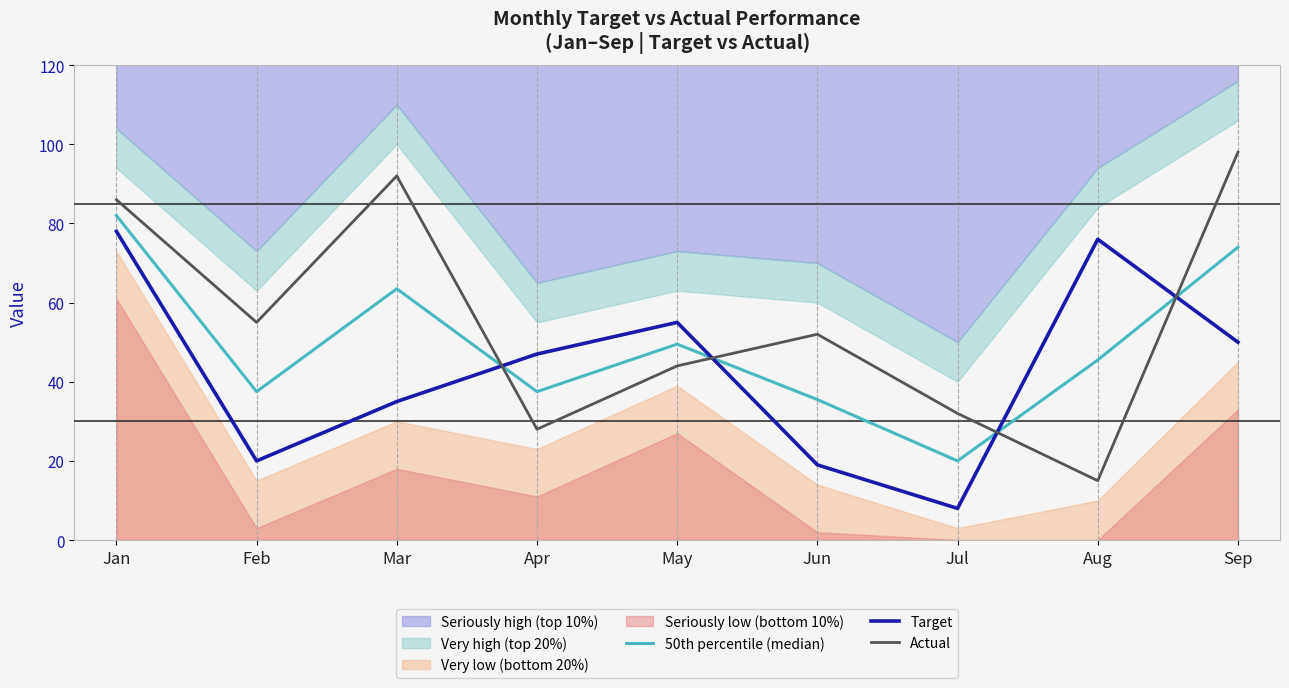

In Actual, how many points are lower than both neighbors (excluding endpoints)?

3